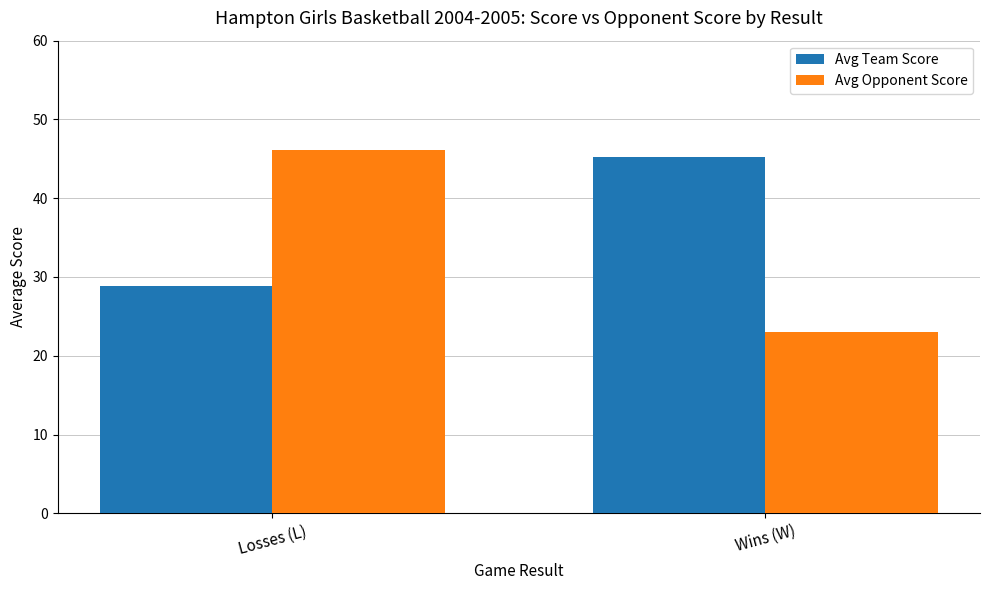

True or false: Avg Team Score has a value of 16.7 at Wins (W).

False